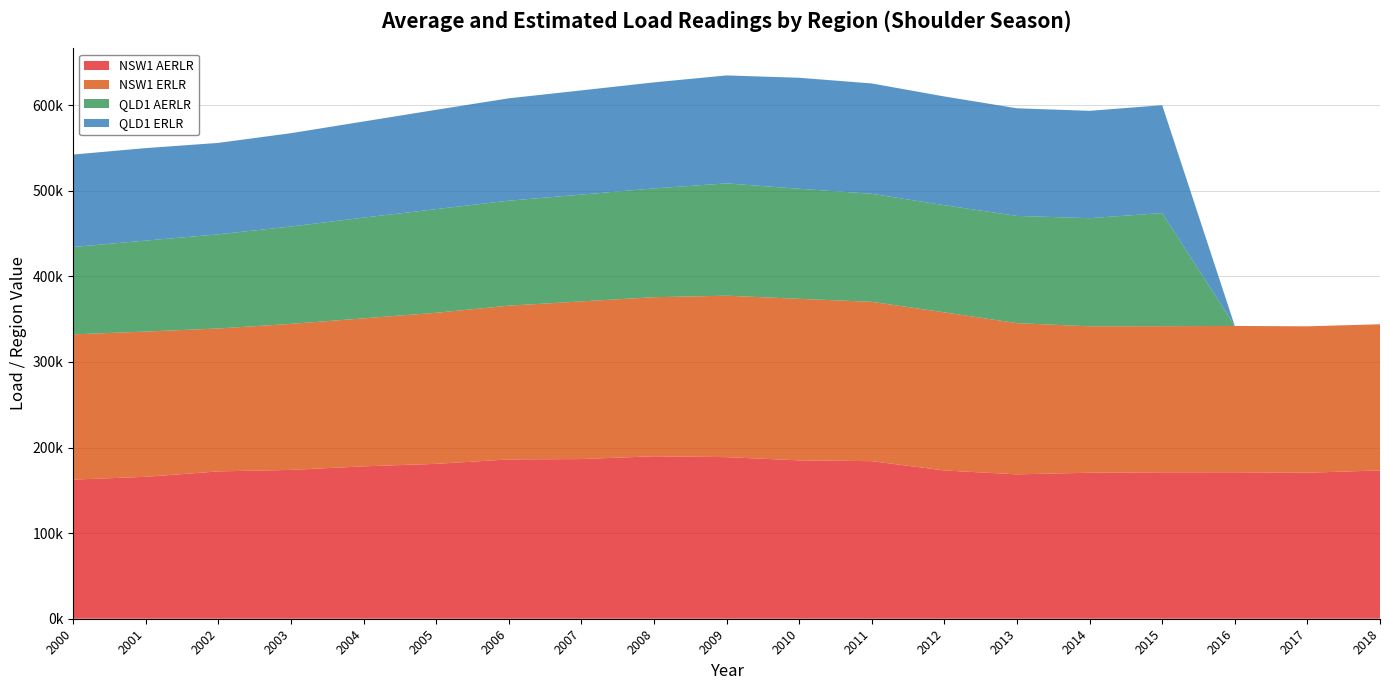

Reading right to left, list all the values displayed in this chart.

NSW1 AERLR: 173321.0	170582.0	171123.6	171094.0	170572.6	168696.4	173249.5	184108.4	185055.1	188802.1	189826.4	186578.3	186151.4	180970.1	178057.7	173905.3	172165.1	165824.6	162559.8
NSW1 ERLR: 170737.0	171082.0	170985.0	170730.0	171095.0	176692.0	184725.0	186164.0	188753.0	188637.0	185863.0	184196.0	179634.0	176516.0	172917.0	170610.0	166983.0	169685.0	169685.0
QLD1 AERLR: 0.0	0.0	0.0	132155.9	126354.5	125262.2	125207.5	126252.2	128558.9	131234.4	127116.9	124787.3	122706.9	121076.8	117679.4	113764.9	110006.3	106315.6	102055.4
QLD1 ERLR: 0.0	0.0	0.0	126071.0	125411.0	125759.0	127048.0	128904.0	129708.0	126146.0	123881.0	121768.0	119578.0	116081.0	112352.0	109056.0	106840.0	108064.0	108064.0